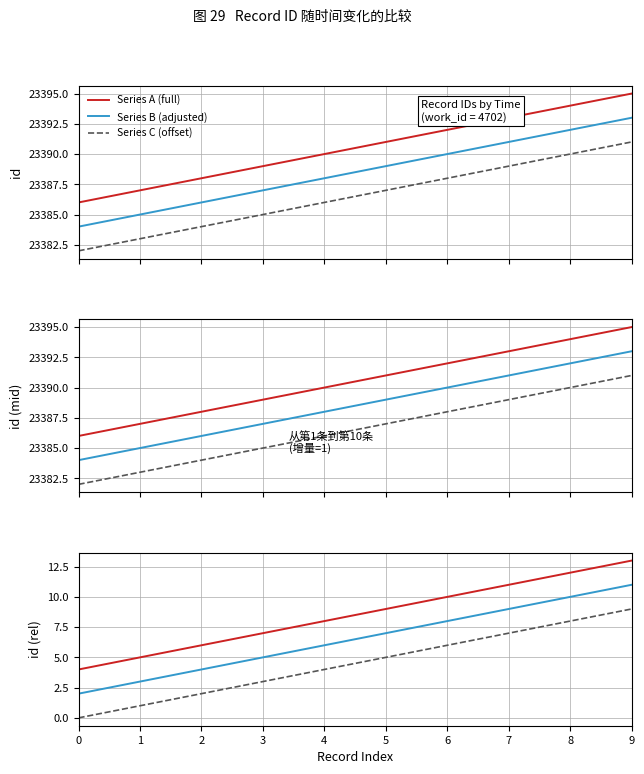

How many Series C (offset) values are between 2 and 7?

6